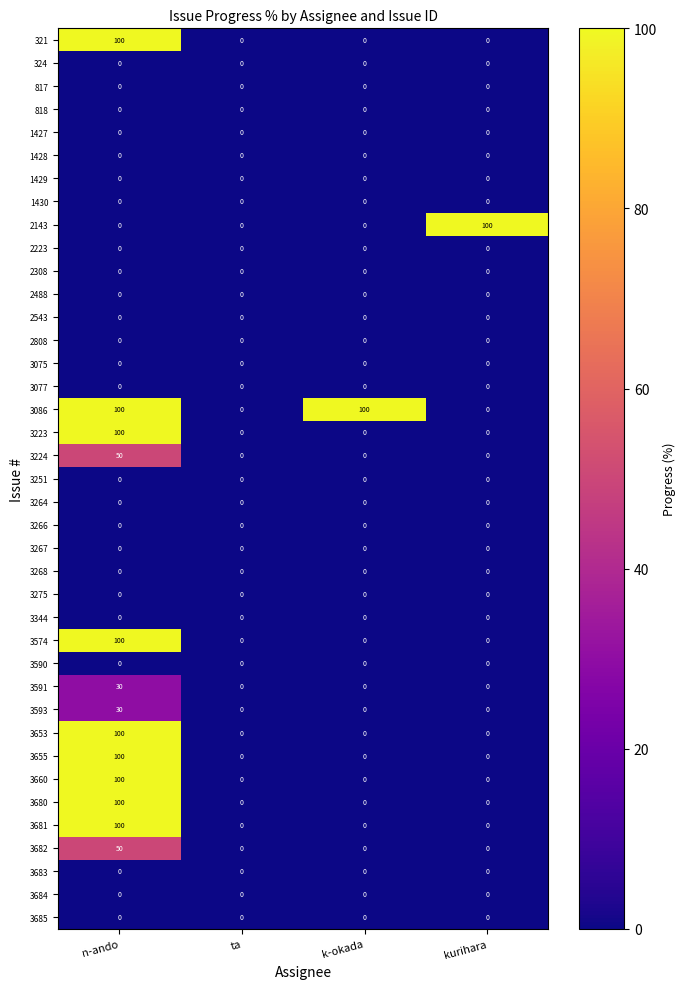

What is the spread (max minus min) of values at kurihara?

100